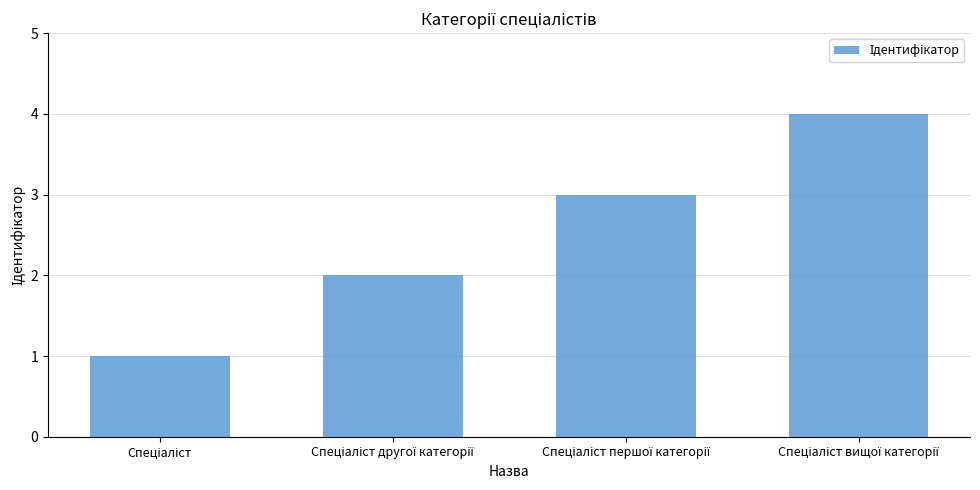

What is the sum of all values?

10